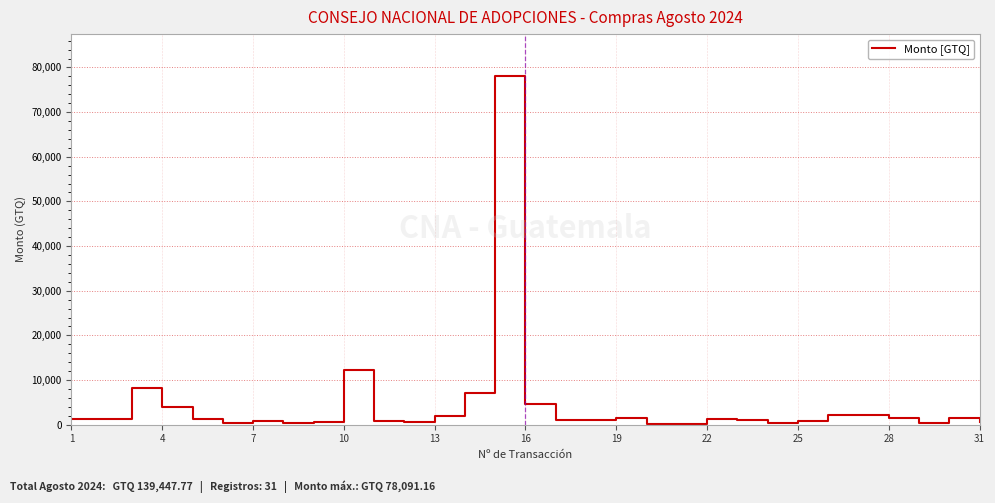

What is the difference between the maximum and minimum values?

78024.3